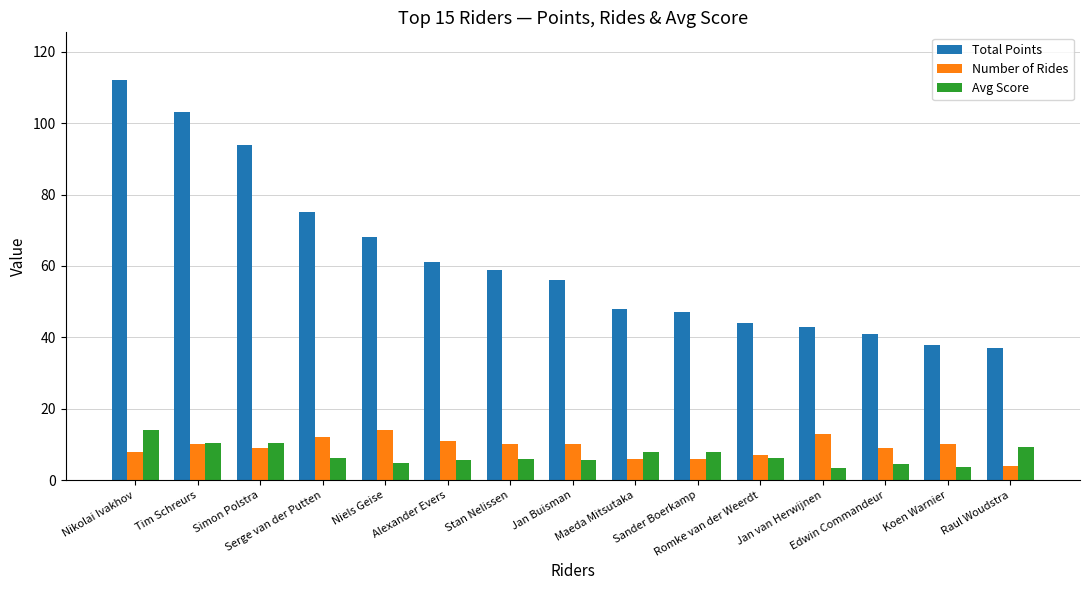

What is the minimum value for Number of Rides?

4.0